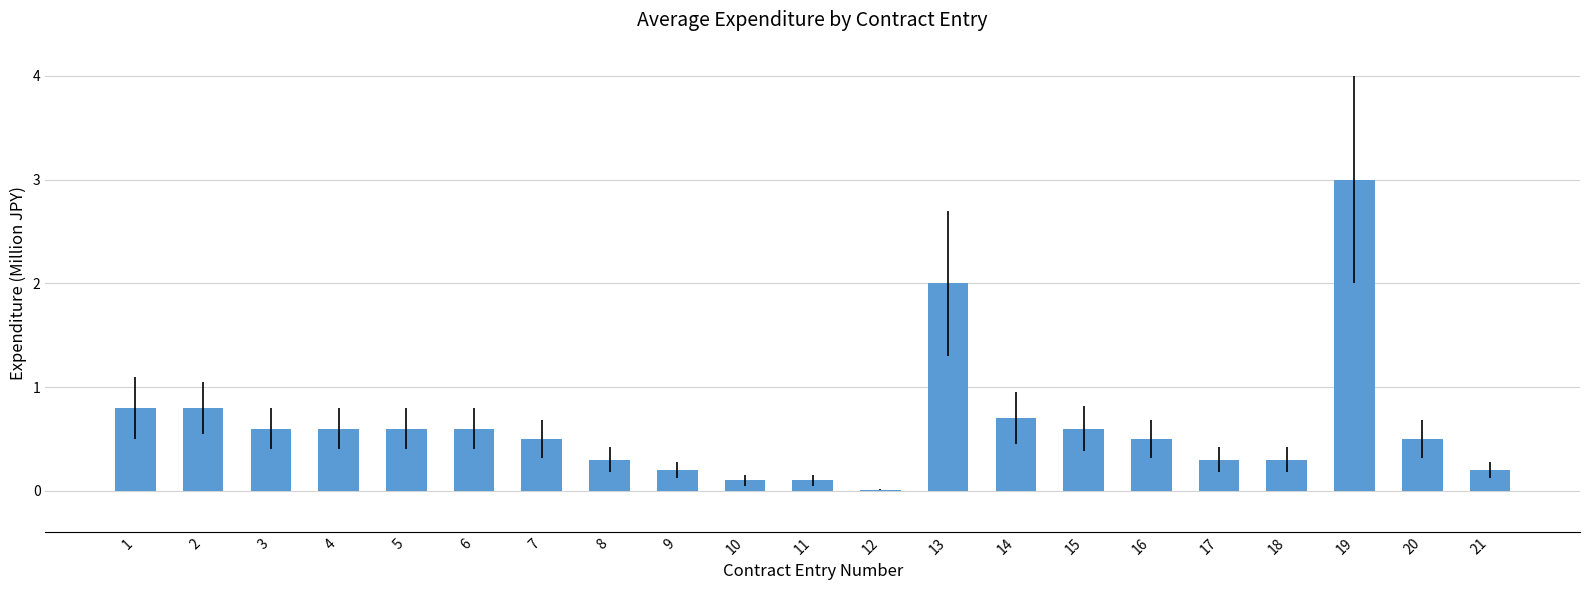

Between 10 and 14, which is larger?

14